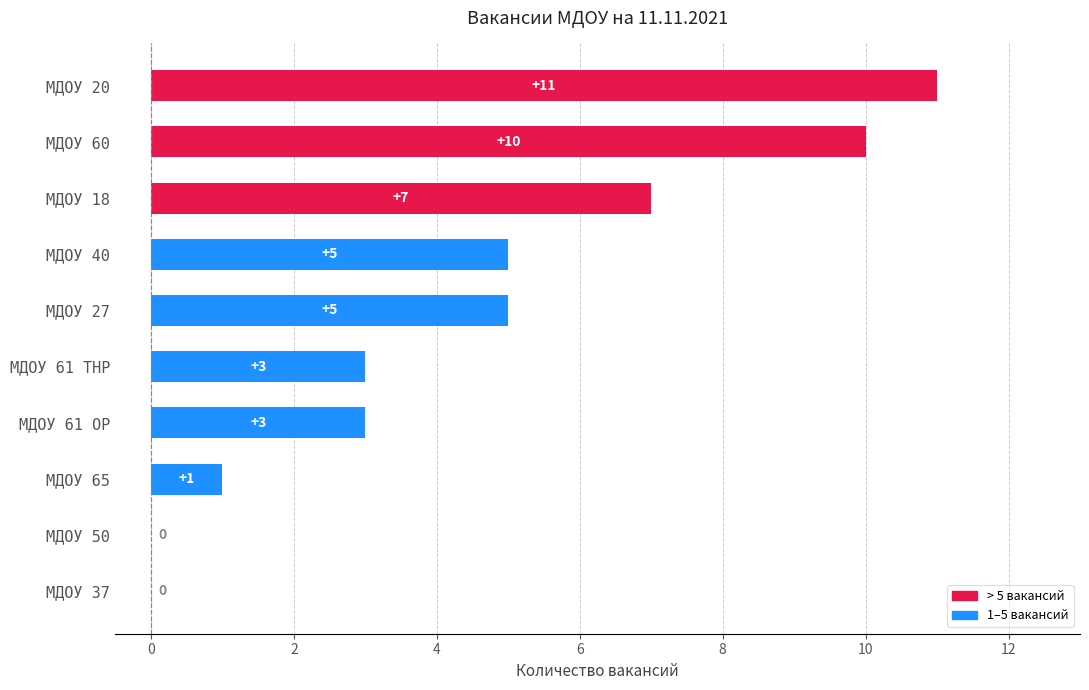

The value at МДОУ 37 is -7. True or false?

False